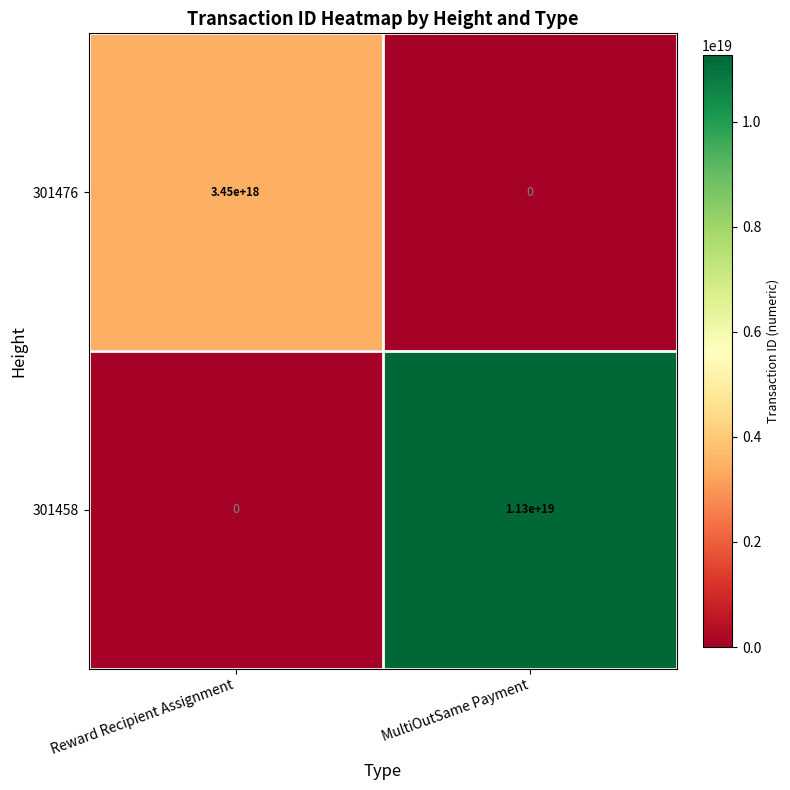

At which label does 301458 reach its minimum?

Reward Recipient Assignment